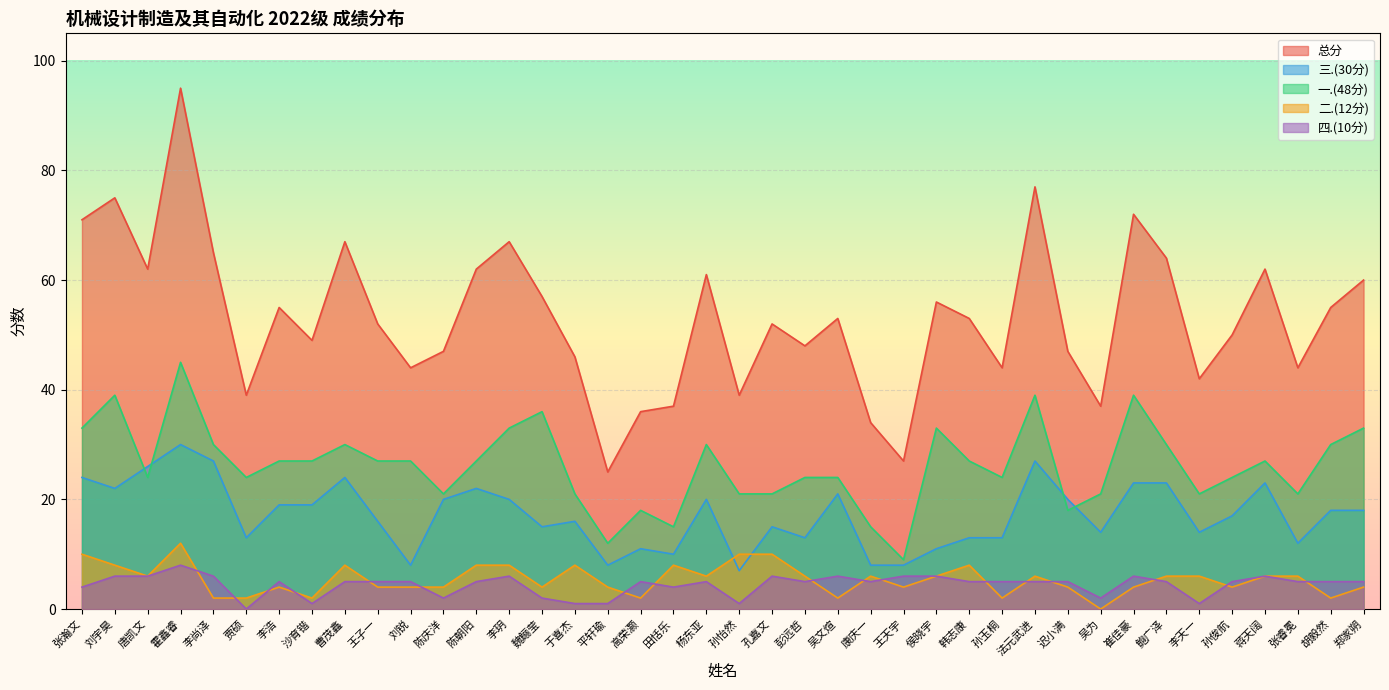

At which category does the chart reach its peak across all series?

霍鑫睿